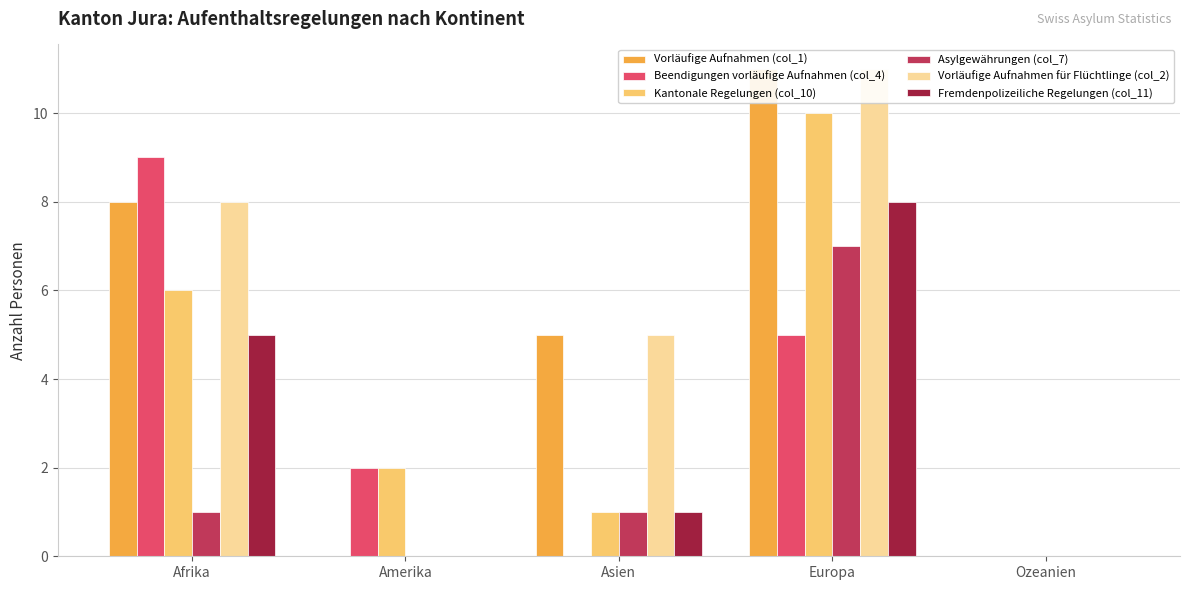

Reading left to right, what are all the values shown in this chart?

Vorläufige Aufnahmen (col_1): 8	0	5	11	0
Beendigungen vorläufige Aufnahmen (col_4): 9	2	0	5	0
Kantonale Regelungen (col_10): 6	2	1	10	0
Asylgewährungen (col_7): 1	0	1	7	0
Vorläufige Aufnahmen für Flüchtlinge (col_2): 8	0	5	11	0
Fremdenpolizeiliche Regelungen (col_11): 5	0	1	8	0